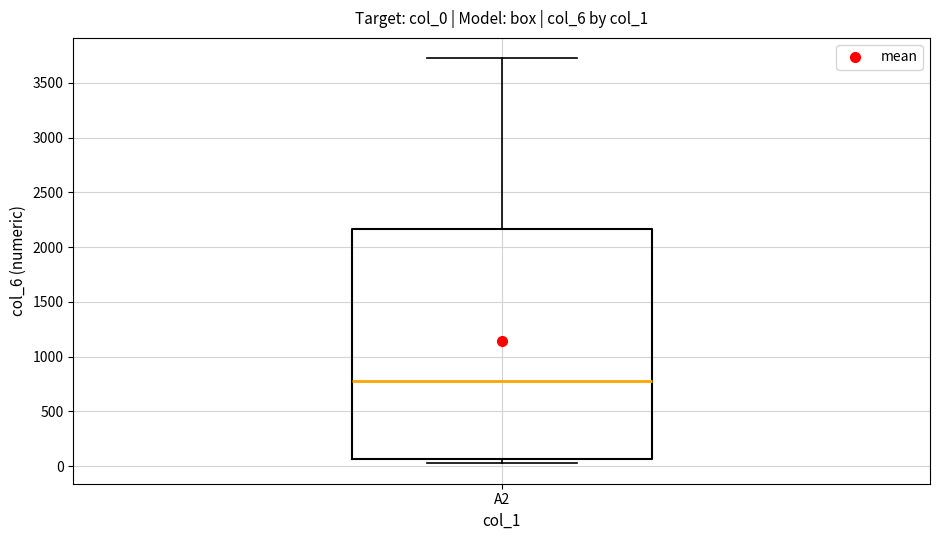

Read this box plot against the y-axis: the position of the median line, the range covered by the box, and the ends of both whiskers. The values are not printed on the chart, so give them approximately, as read against the axis.

median 800, box 50 to 2150, whiskers 0 to 3750